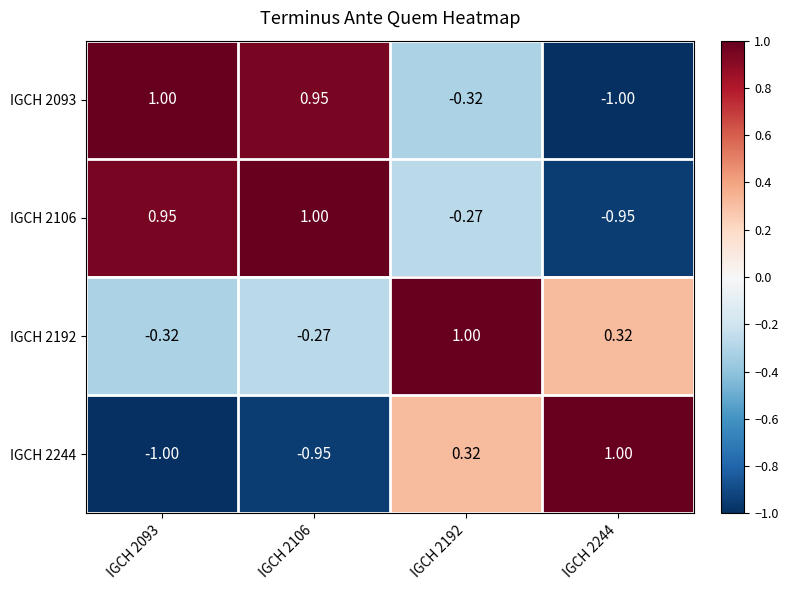

Is the value of IGCH 2093 at IGCH 2093 greater than the value of IGCH 2244 at IGCH 2192?

Yes